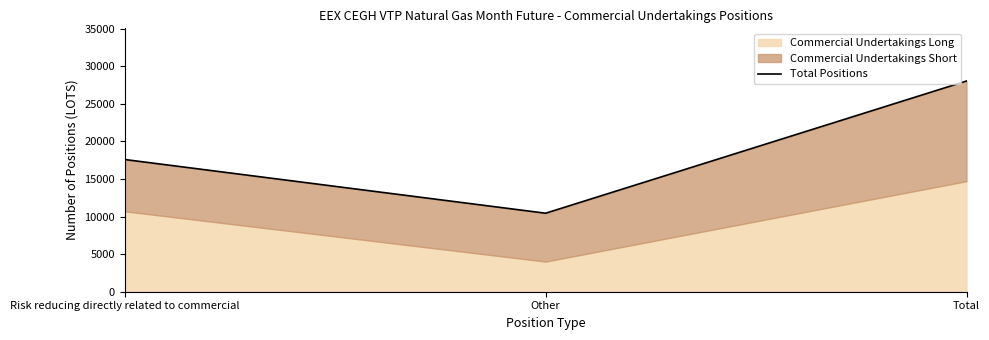

Between Risk reducing directly related to commercial and Total, which is larger?

Total